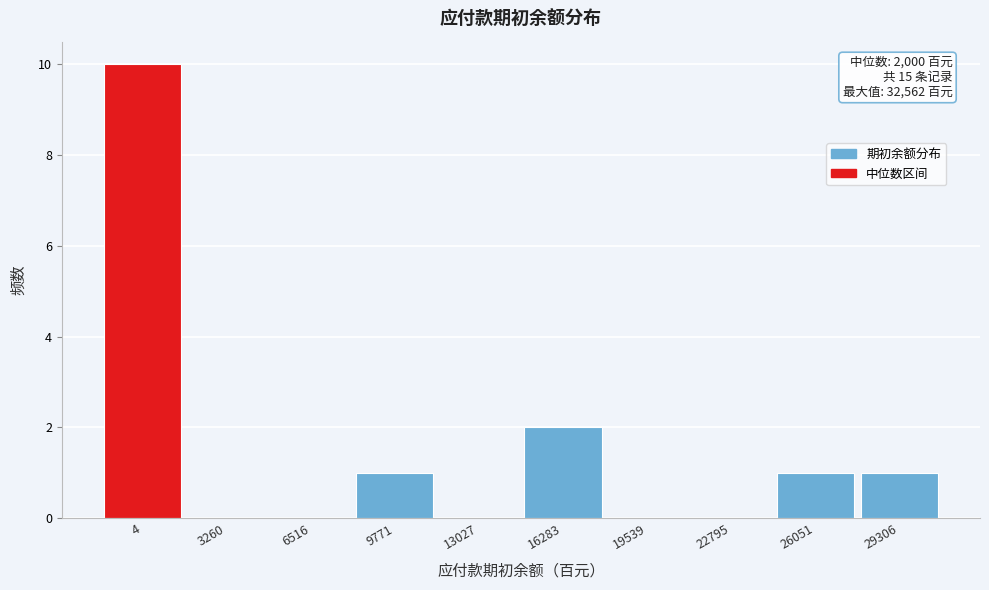

Reading left to right, transcribe all the data shown in this chart.

4=10	3260=0	6516=0	9771=1	13027=0	16283=2	19539=0	22795=0	26051=1	29306=1